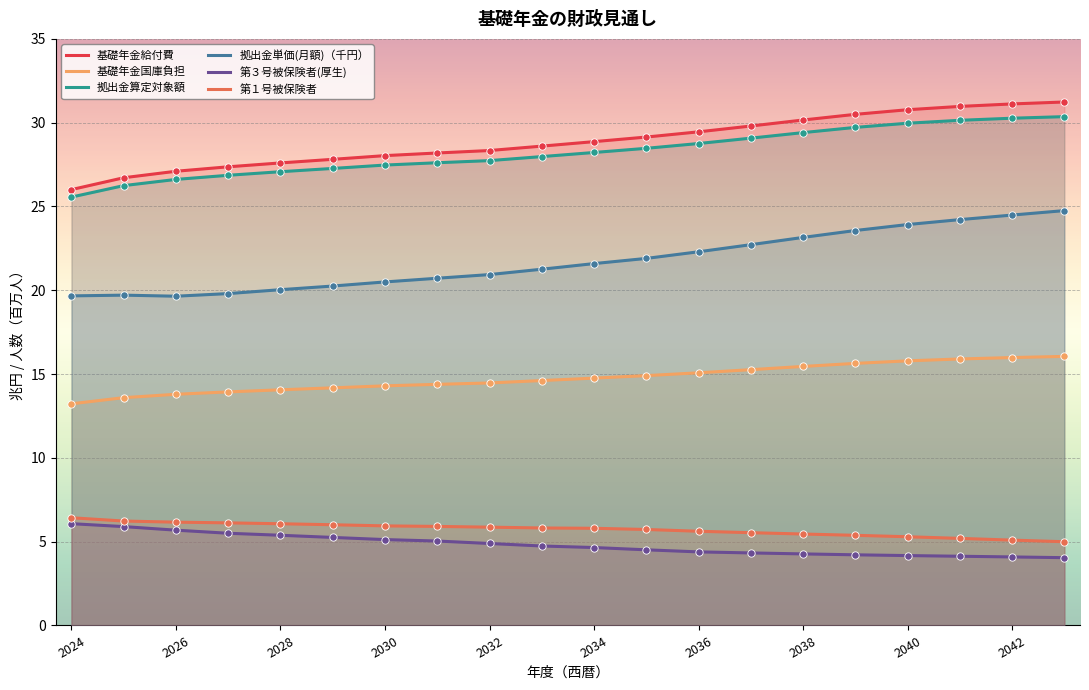

Which series has the widest spread of Y values?

基礎年金給付費